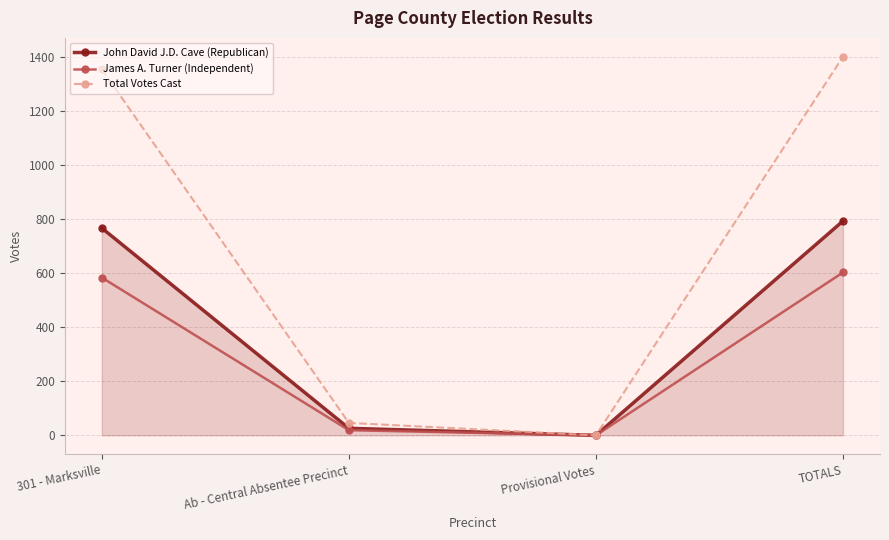

The value of Total Votes Cast at 301 - Marksville is 563. True or false?

False